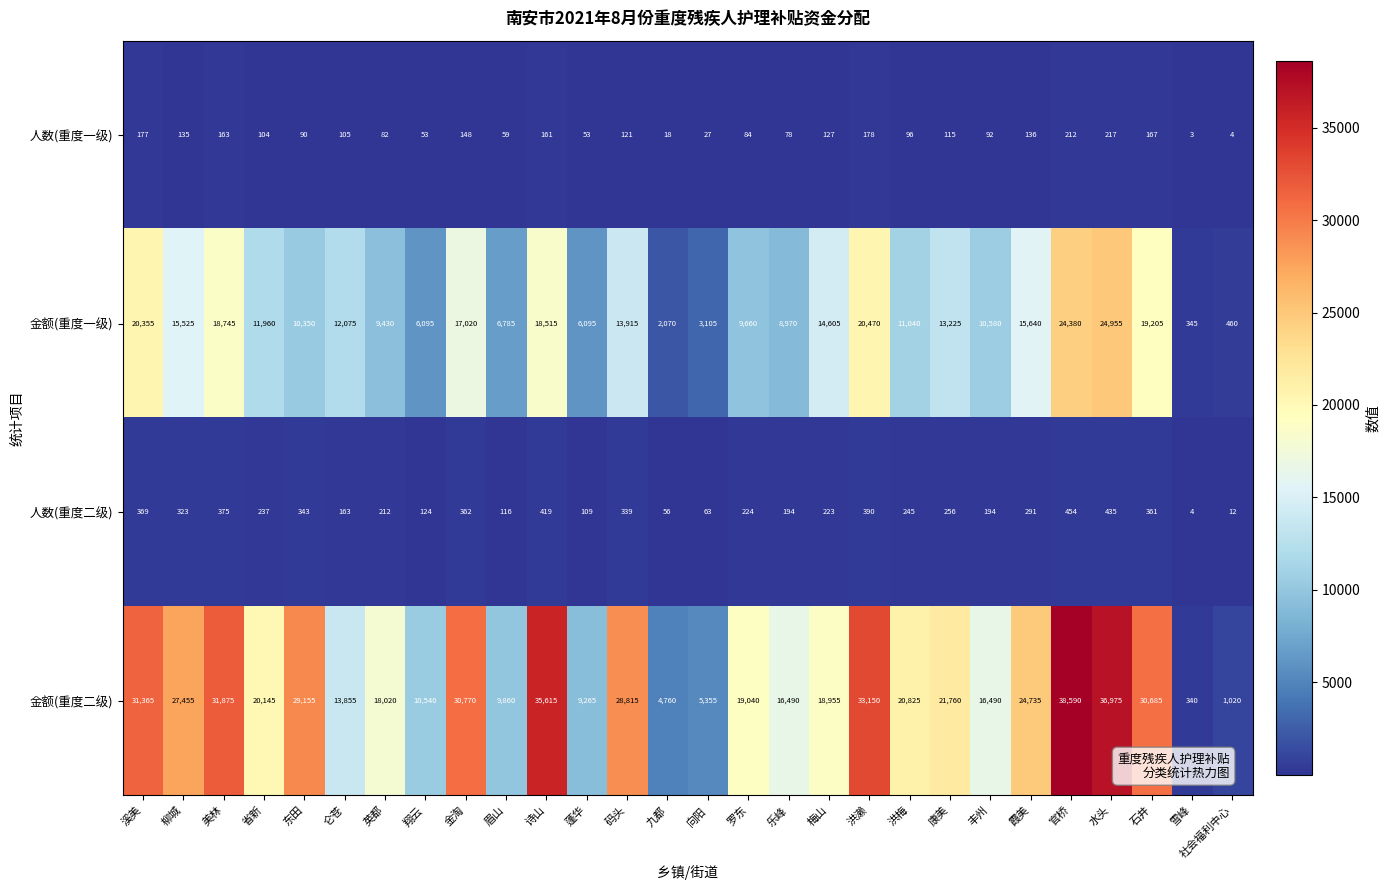

What is the sum of all 人数(重度二级) values?

6893